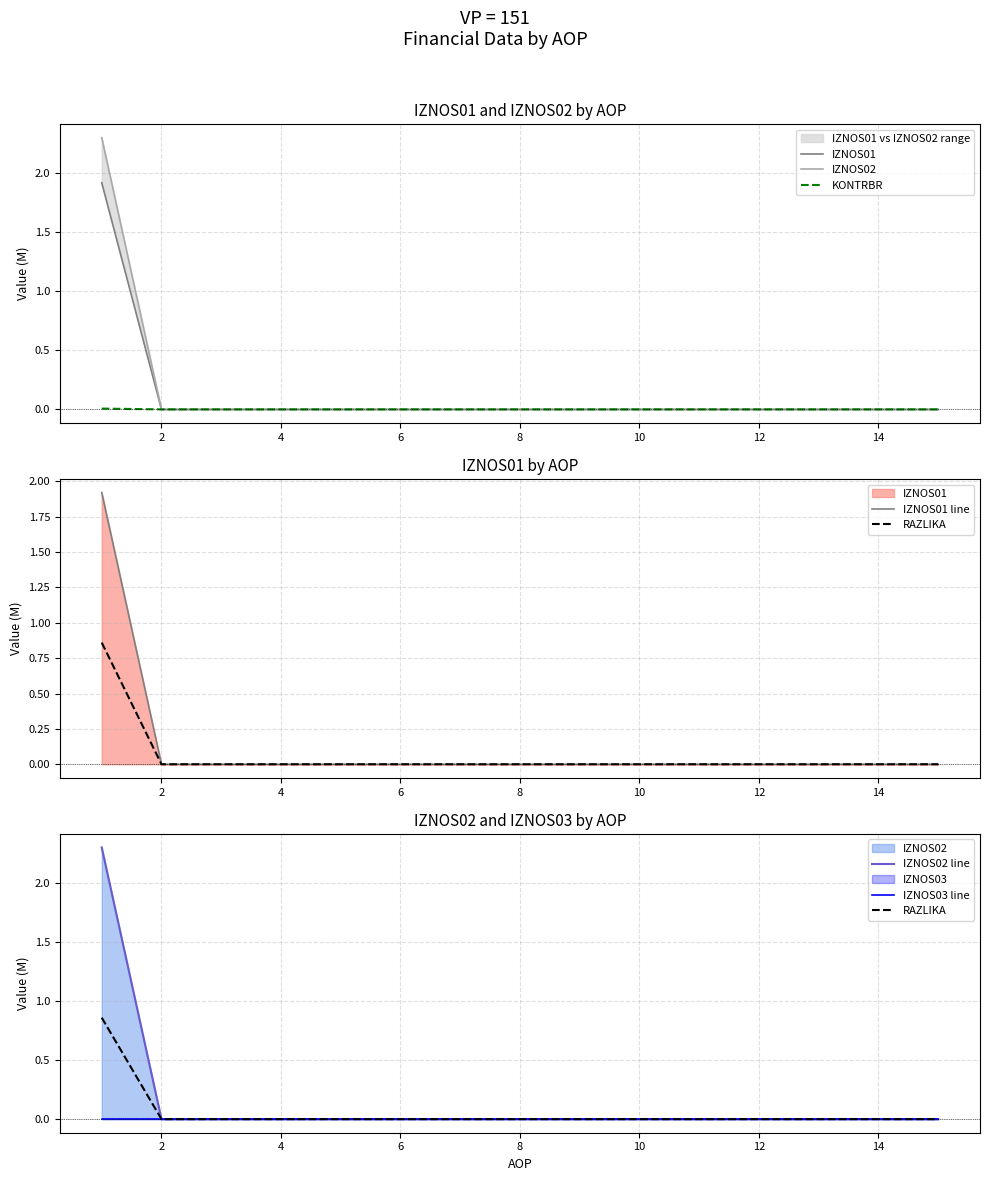

The value of KONTRBR at 12 is 0.0. True or false?

True